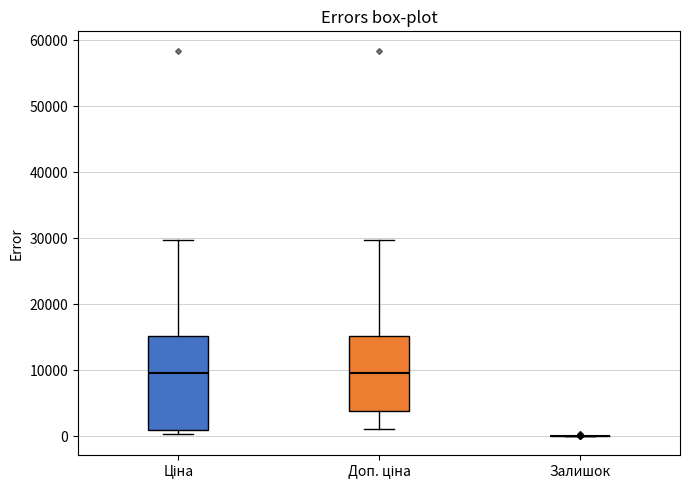

Comparing the boxes themselves (not the whiskers), which one is the tallest?

Ціна